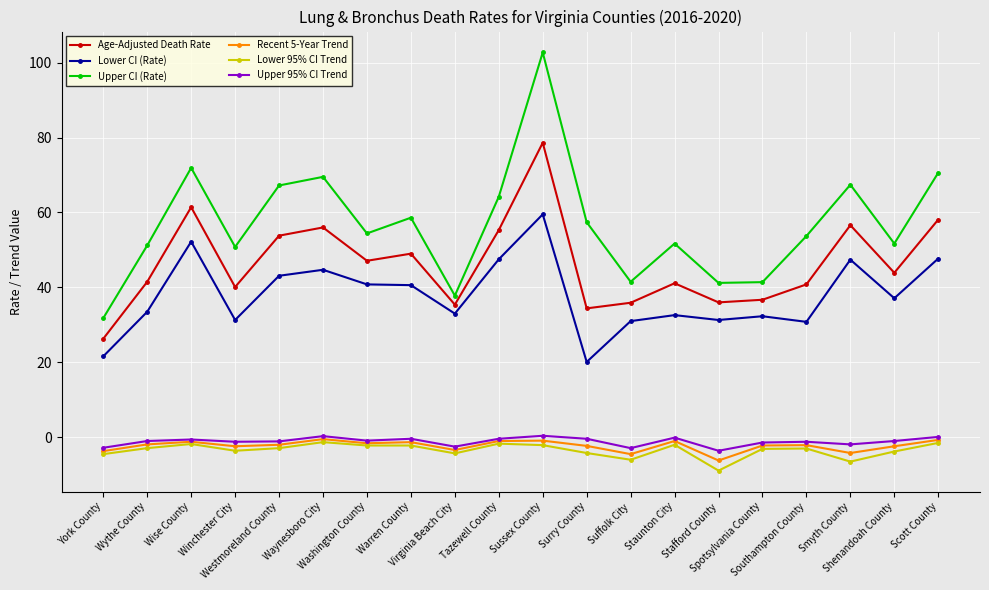

What is the label of the 19th point from the left?

Shenandoah County